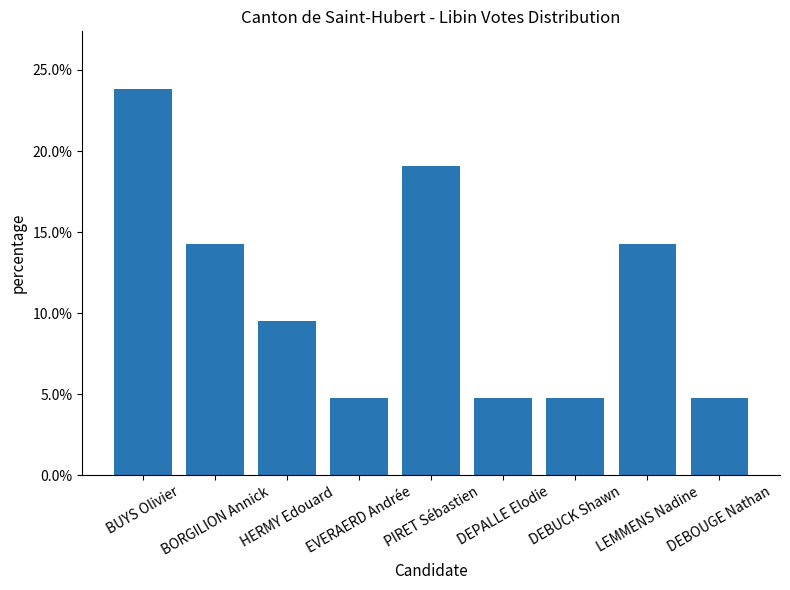

Reading left to right, transcribe all the data shown in this chart.

BUYS Olivier=0.2	BORGILION Annick=0.1	HERMY Edouard=0.1	EVERAERD Andrée=0.0	PIRET Sébastien=0.2	DEPALLE Elodie=0.0	DEBUCK Shawn=0.0	LEMMENS Nadine=0.1	DEBOUGE Nathan=0.0